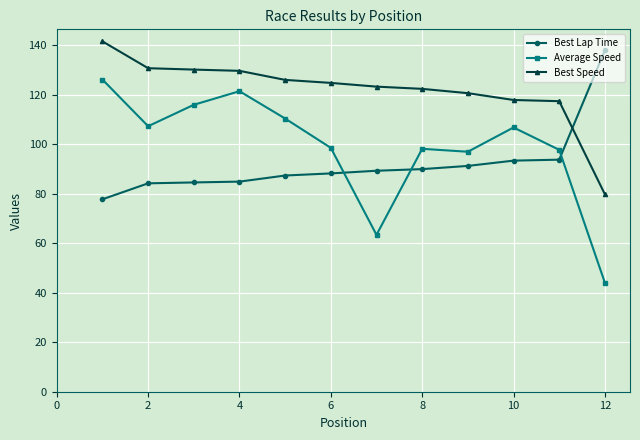

Which series has the widest spread of values?

Average Speed